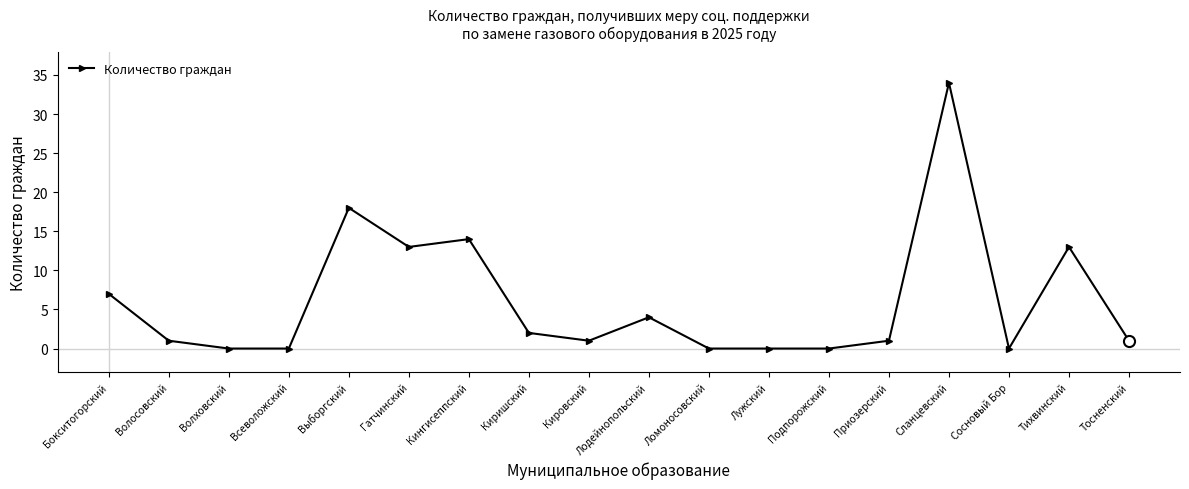

What value does the data have at Гатчинский?

13